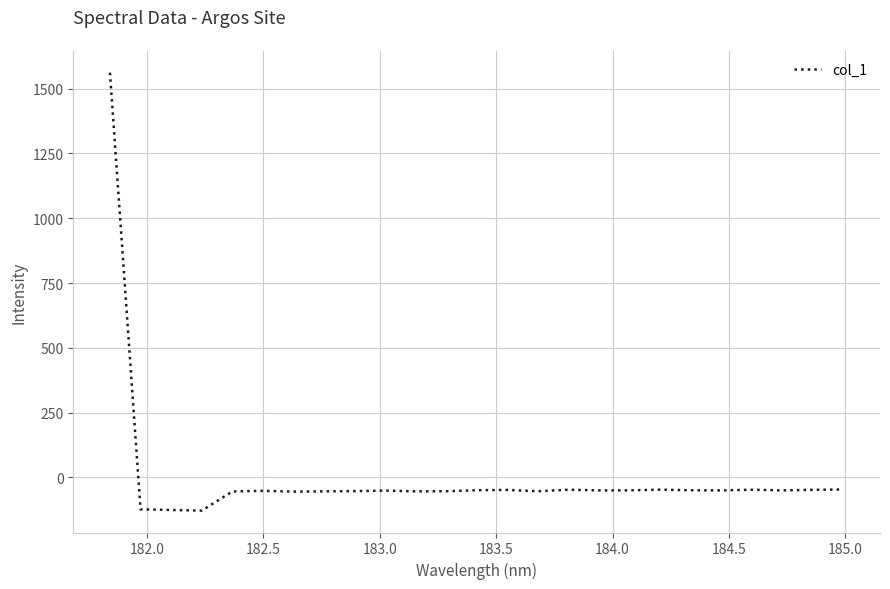

What is the maximum value shown in the chart?

1561.9